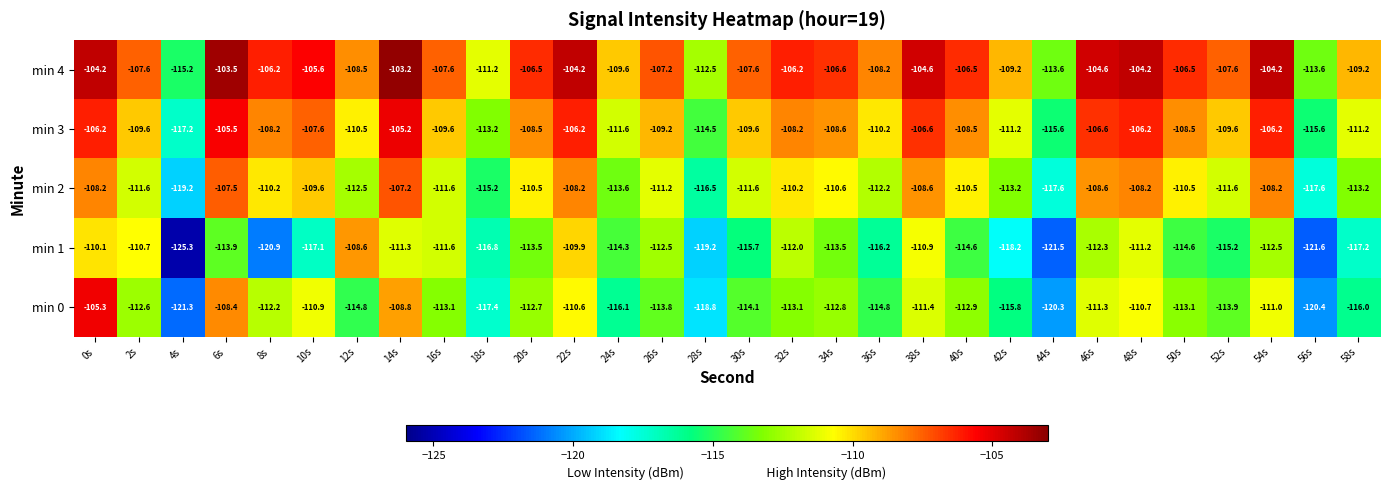

Which series has the largest total across all categories?

min 4